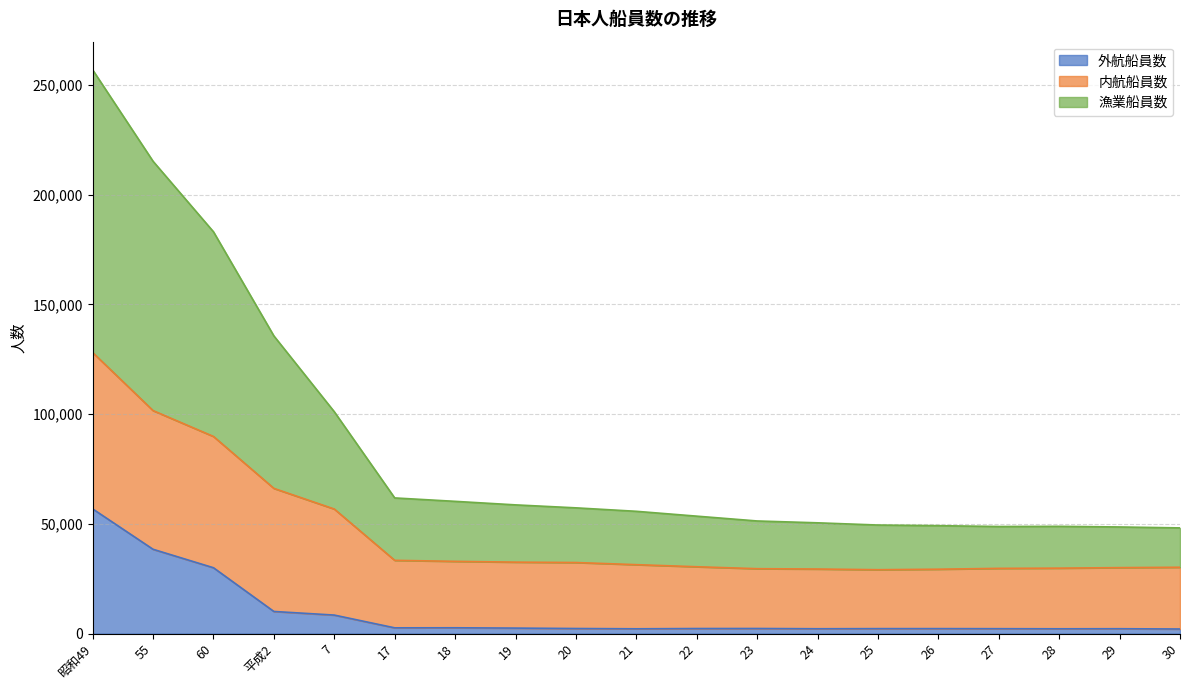

True or false: 外航船員数 has more than 1 interior local peaks.

True